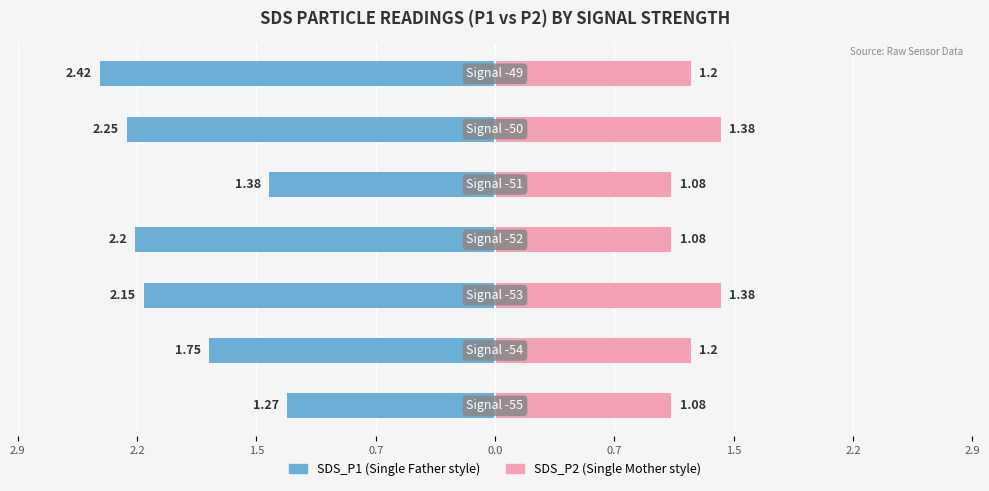

How many bars are there in total?

14